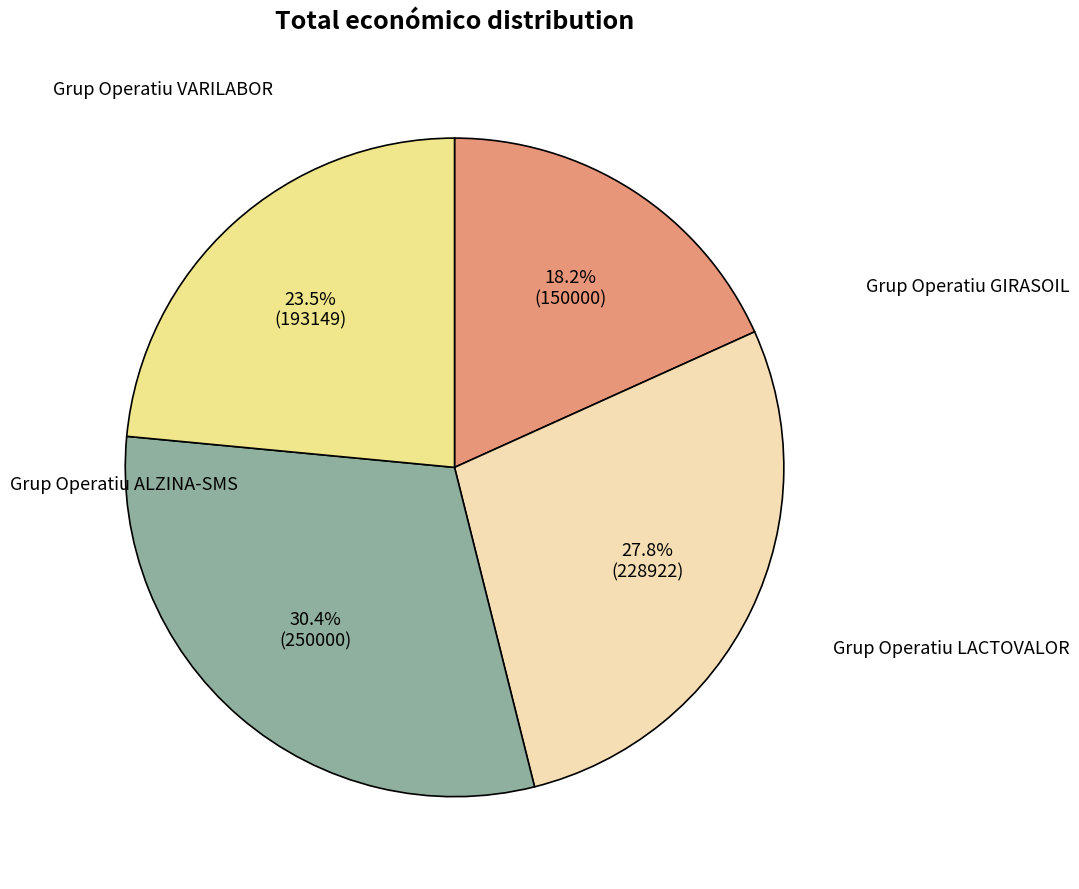

Is there a majority slice in this chart?

No